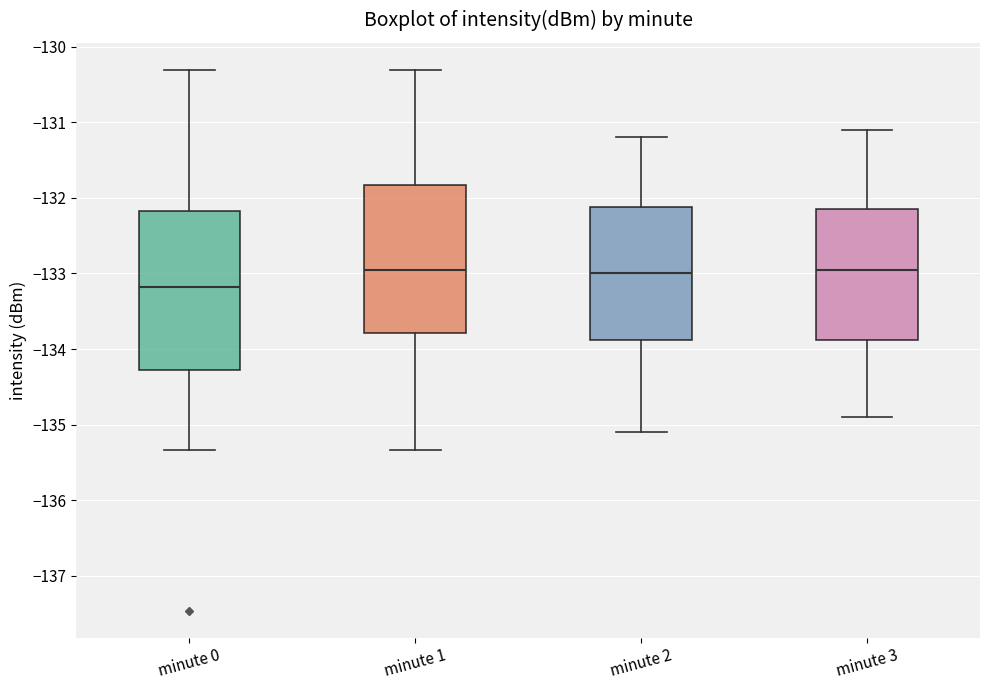

Where does the lower whisker of the box for minute 2 end on the y-axis? The values are not printed on the chart, so give them approximately, as read against the axis.

-135.1